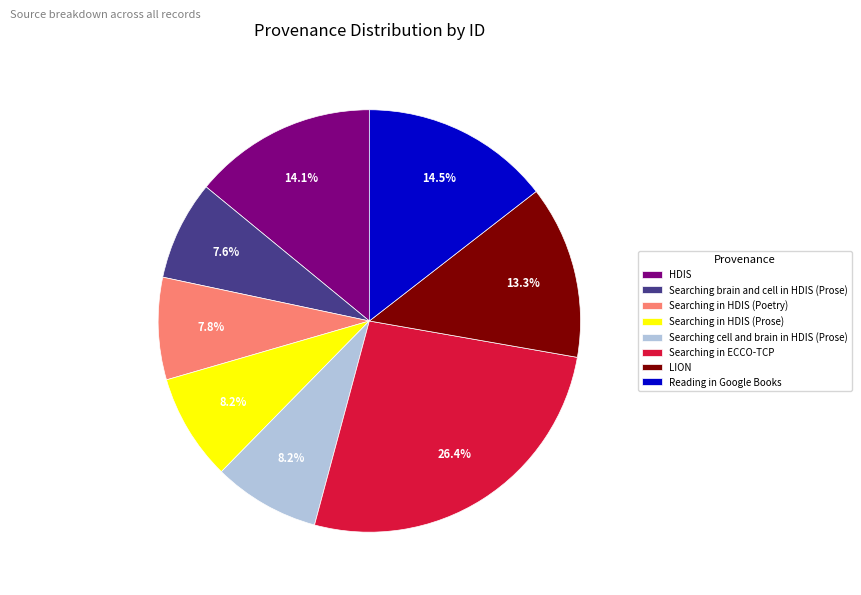

How much of the chart is everything except Searching in HDIS (Prose)?

91.8%